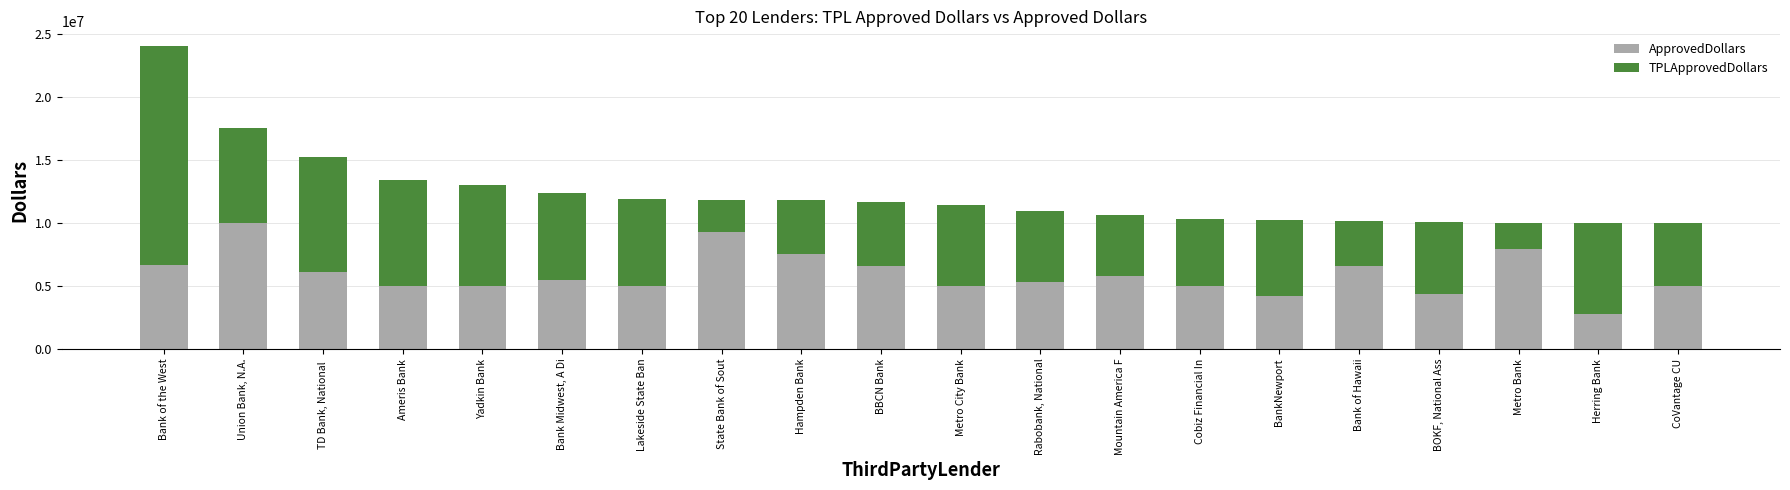

What is the difference between the maximum and minimum values in the ApprovedDollars series?

7272000